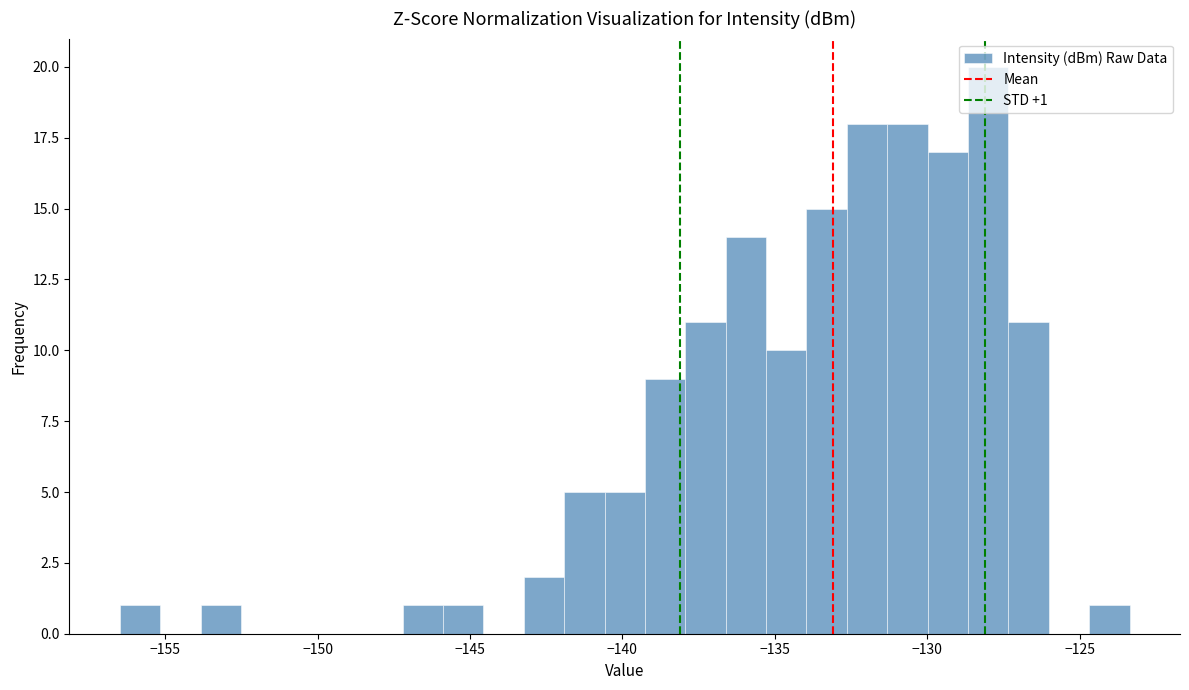

Around what value on the x-axis is the tallest bar? Give the approximate position of its centre, as read against the axis.

-128.0